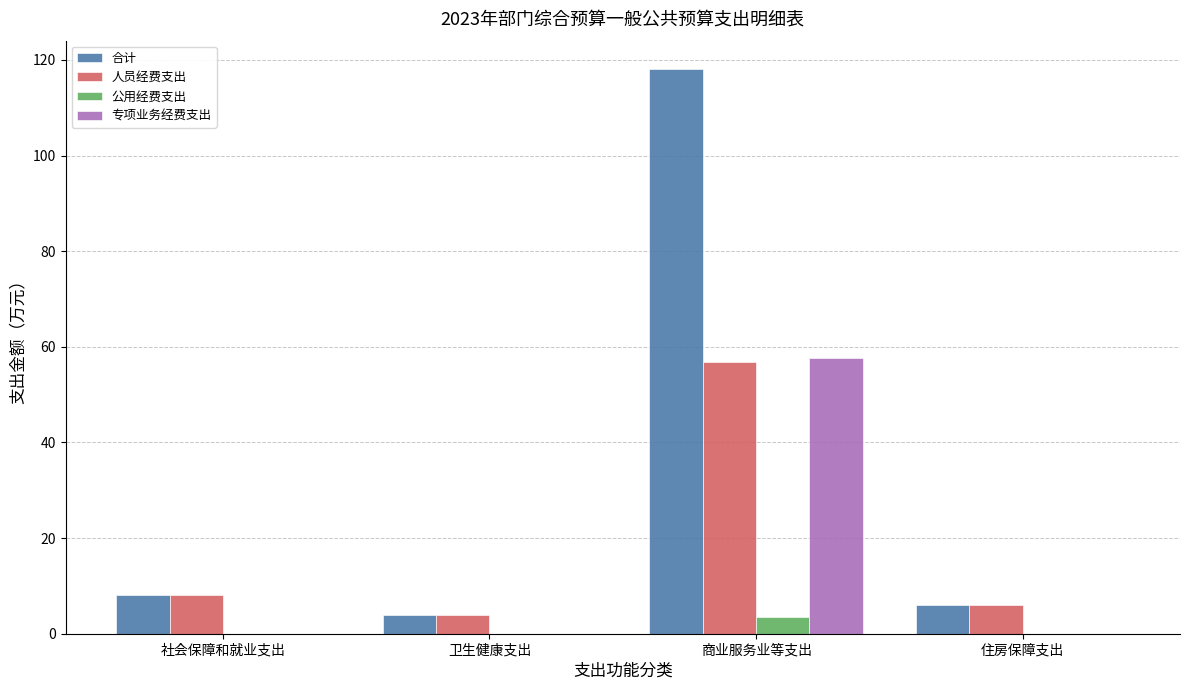

Is it true that 公用经费支出 equals 0.0 at 住房保障支出?

True